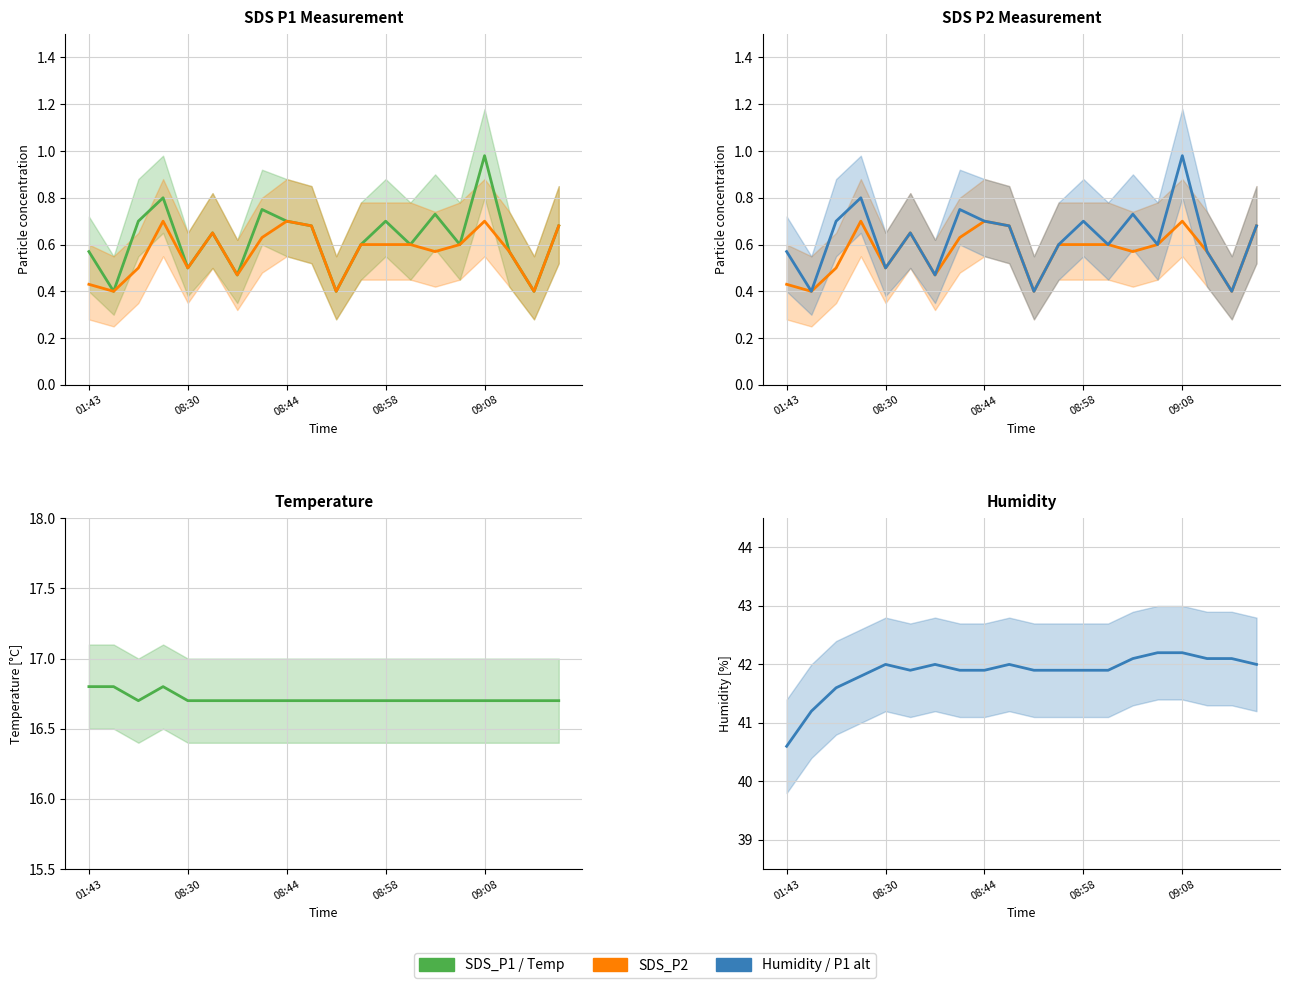

What is the smallest value displayed?

0.4